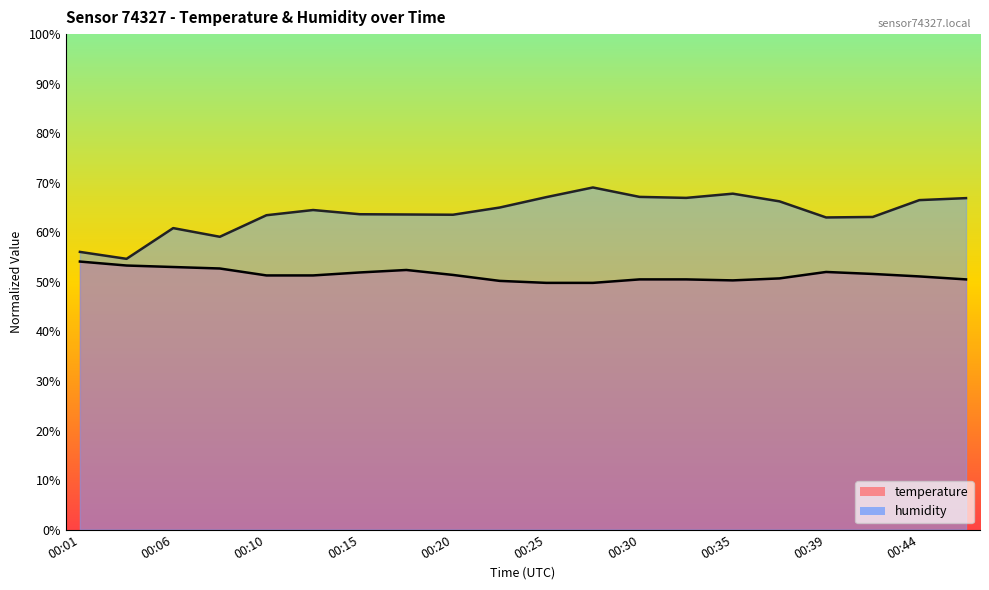

List the series in order of their overall mean, highest first.

humidity, temperature